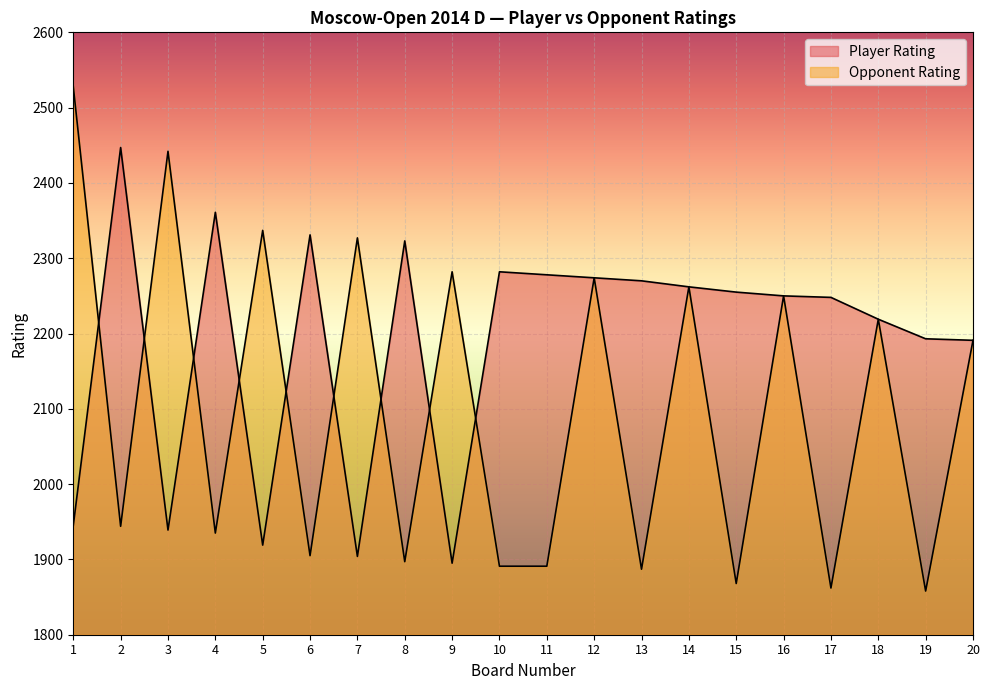

What is the maximum value for Player Rating?

2447